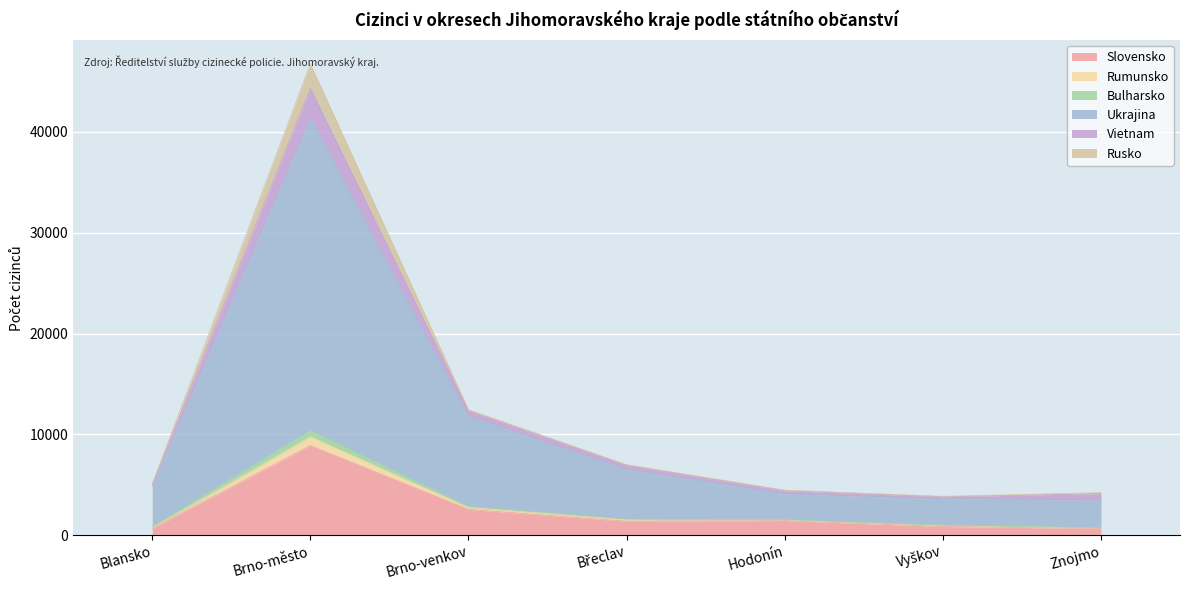

True or false: Slovensko and Bulharsko intersect in this chart.

False